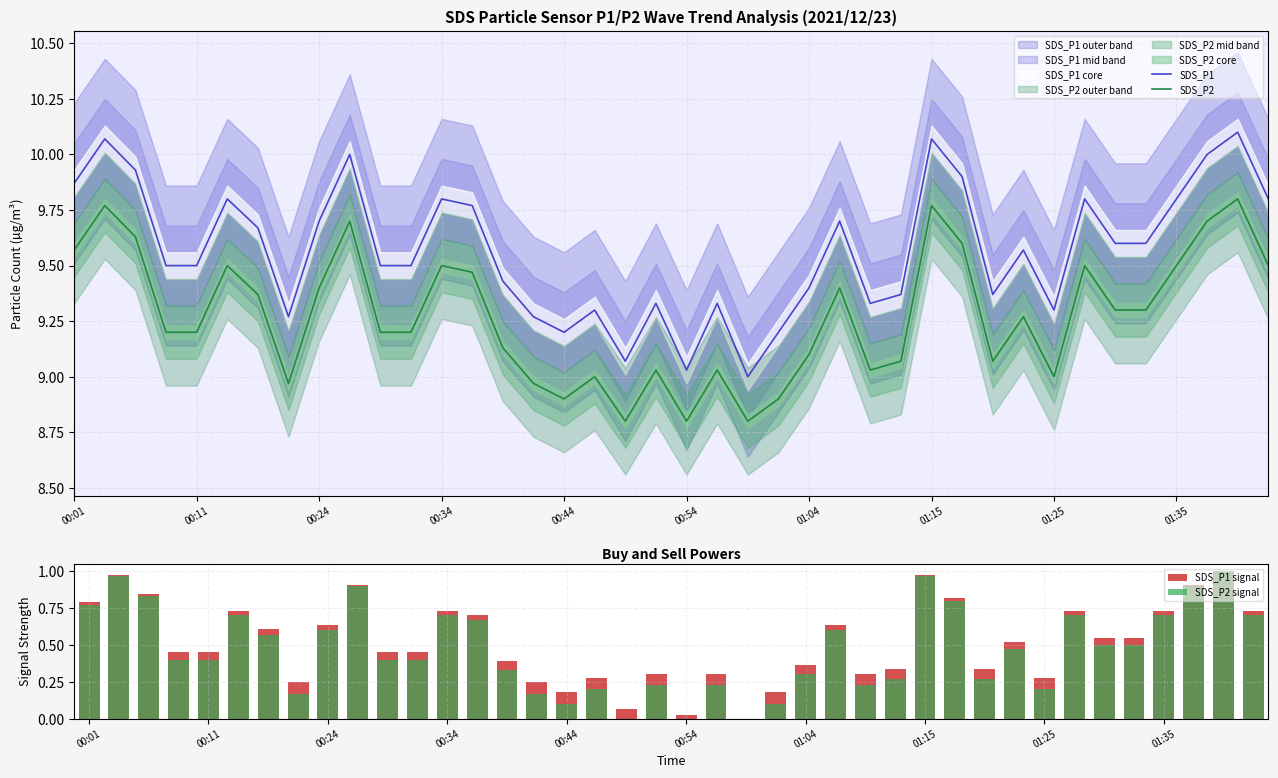

What is the difference between the maximum and minimum values in the SDS_P1 series?

1.1